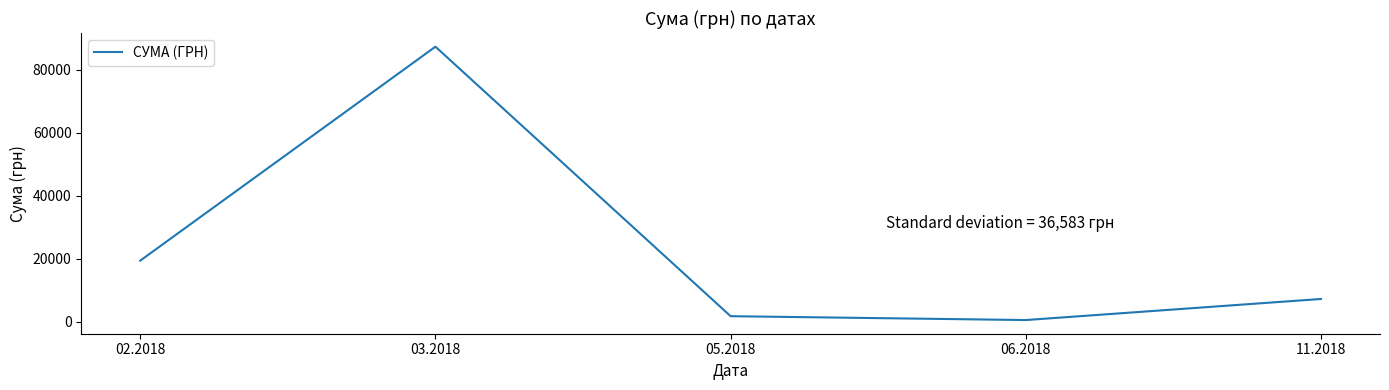

What is the approximate value at 02.2018?

19433.8